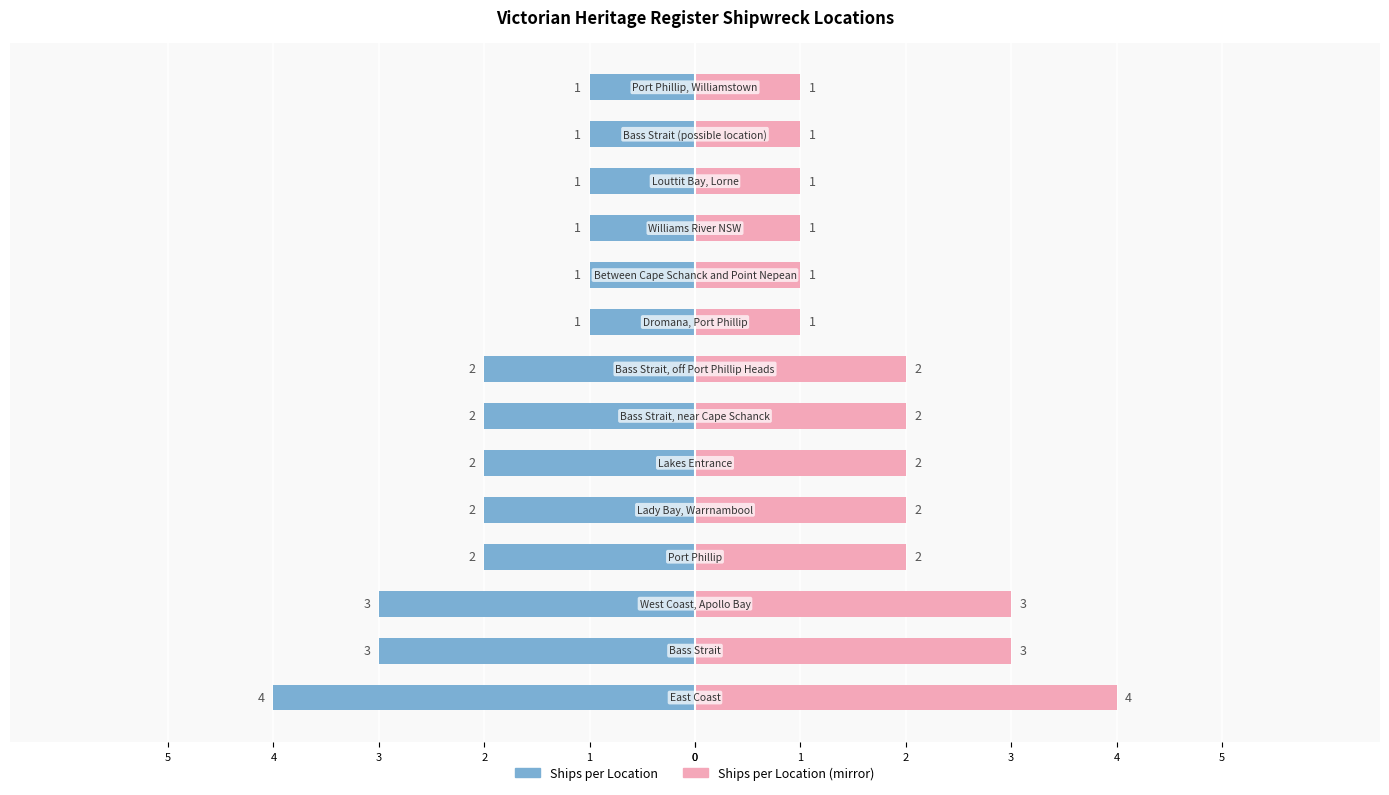

How many groups of bars are there?

14